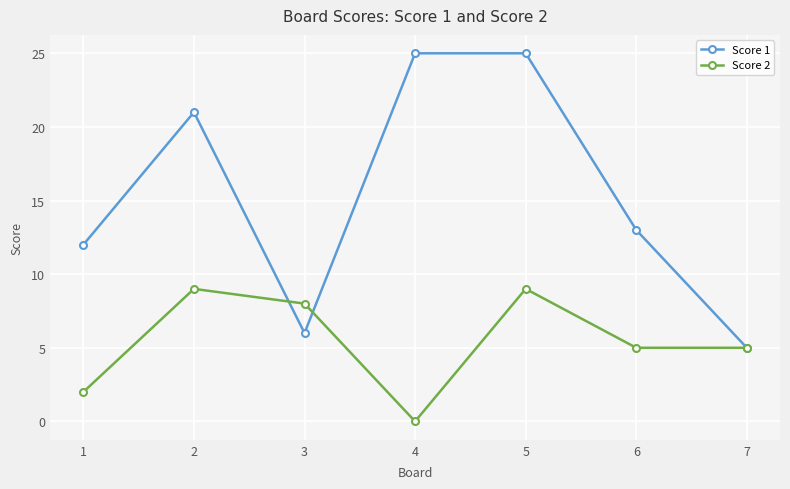

Reading left to right, what are all the values shown in this chart?

Score 1: 12	21	6	25	25	13	5
Score 2: 2	9	8	0	9	5	5